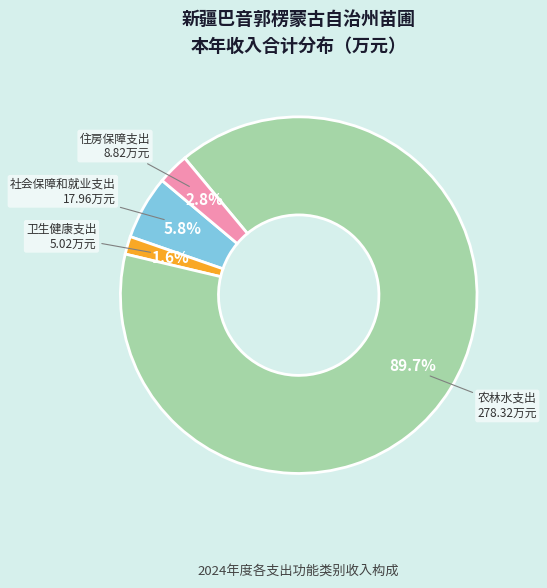

Does any single category account for the majority?

Yes